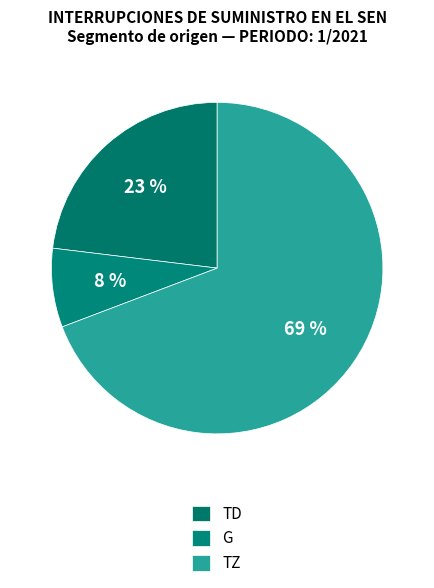

How many segments does this pie chart have?

3